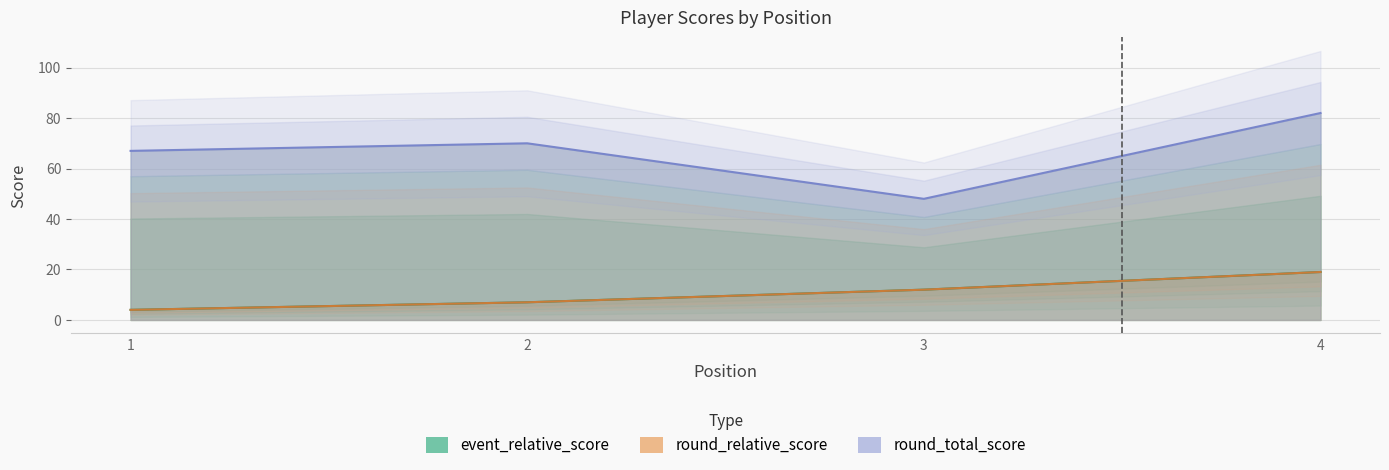

How many round_relative_score values are between 7 and 19?

3